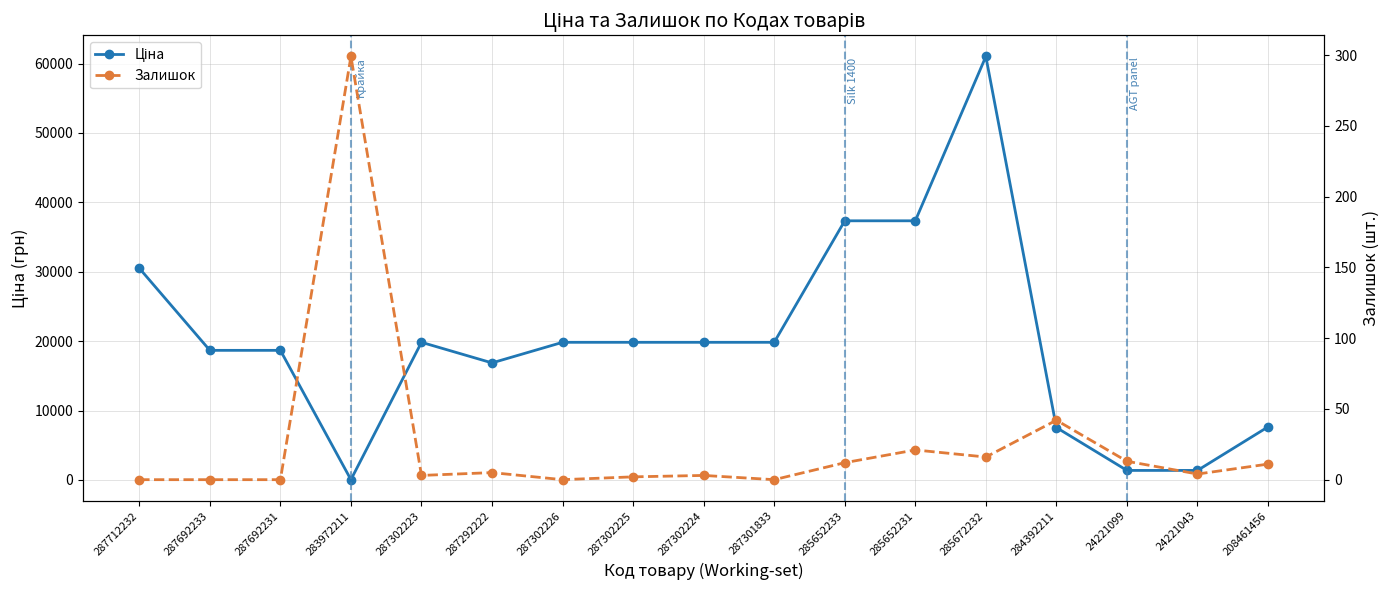

What is the lowest value of the Ціна series?

32.0